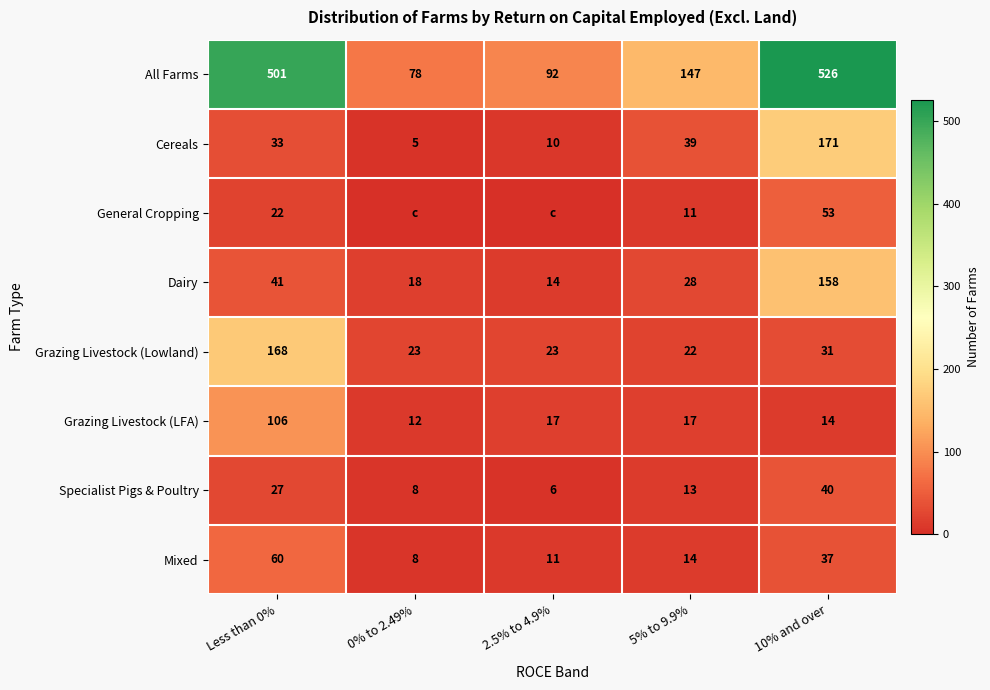

What is the difference between the second highest and minimum values in the Specialist Pigs & Poultry series?

21